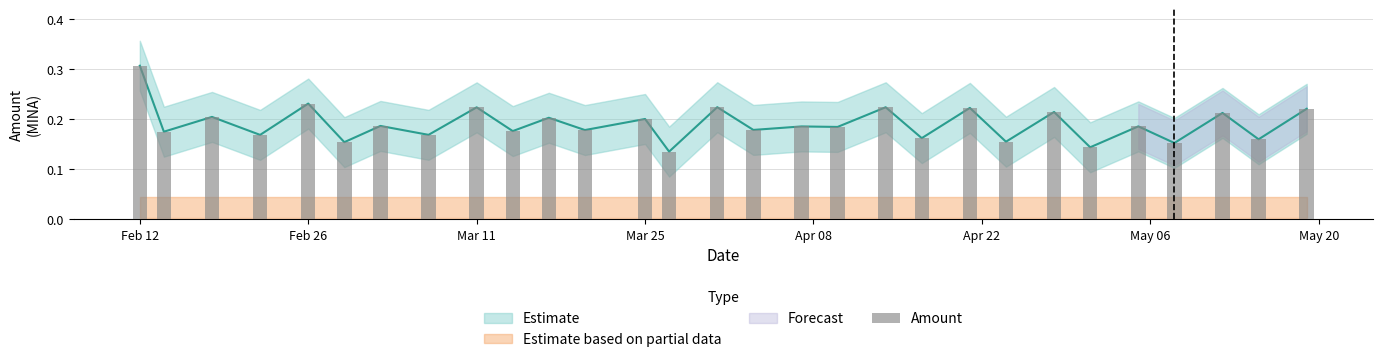

At which category does the chart reach its peak across all series?

Feb 12